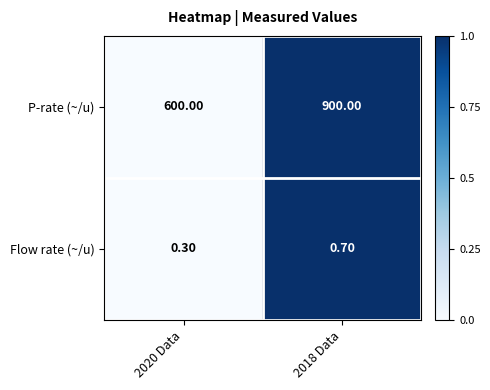

Rank the series at 2020 Data from lowest to highest value.

Flow rate (~/u), P-rate (~/u)